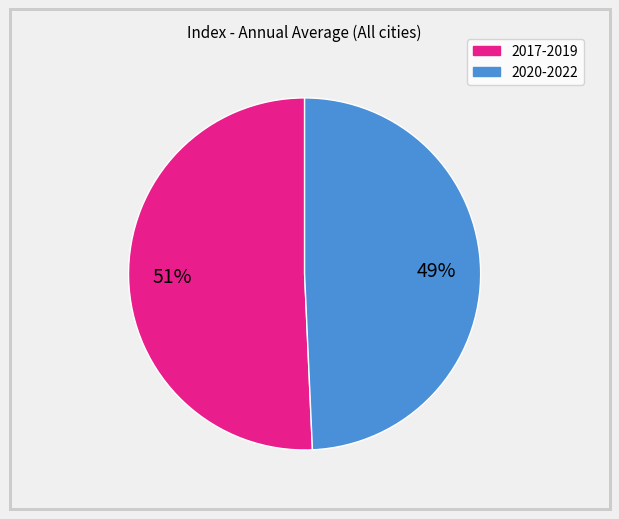

How many segments does this pie chart have?

2